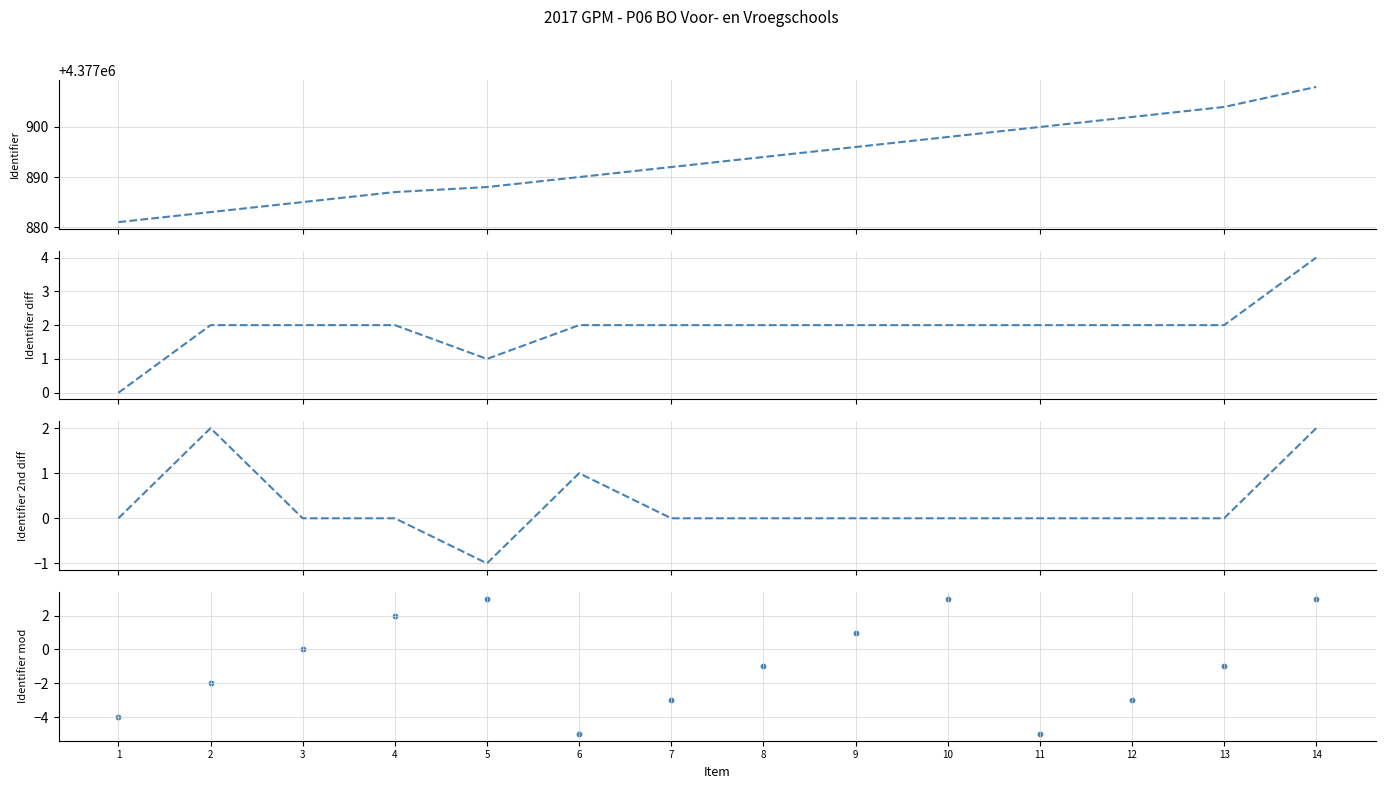

Which series contains the highest Y value?

Identifier